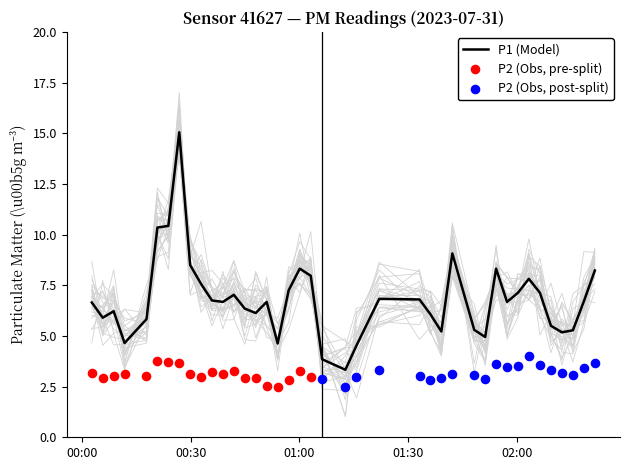

What is the maximum value for P1 (Model)?

15.1